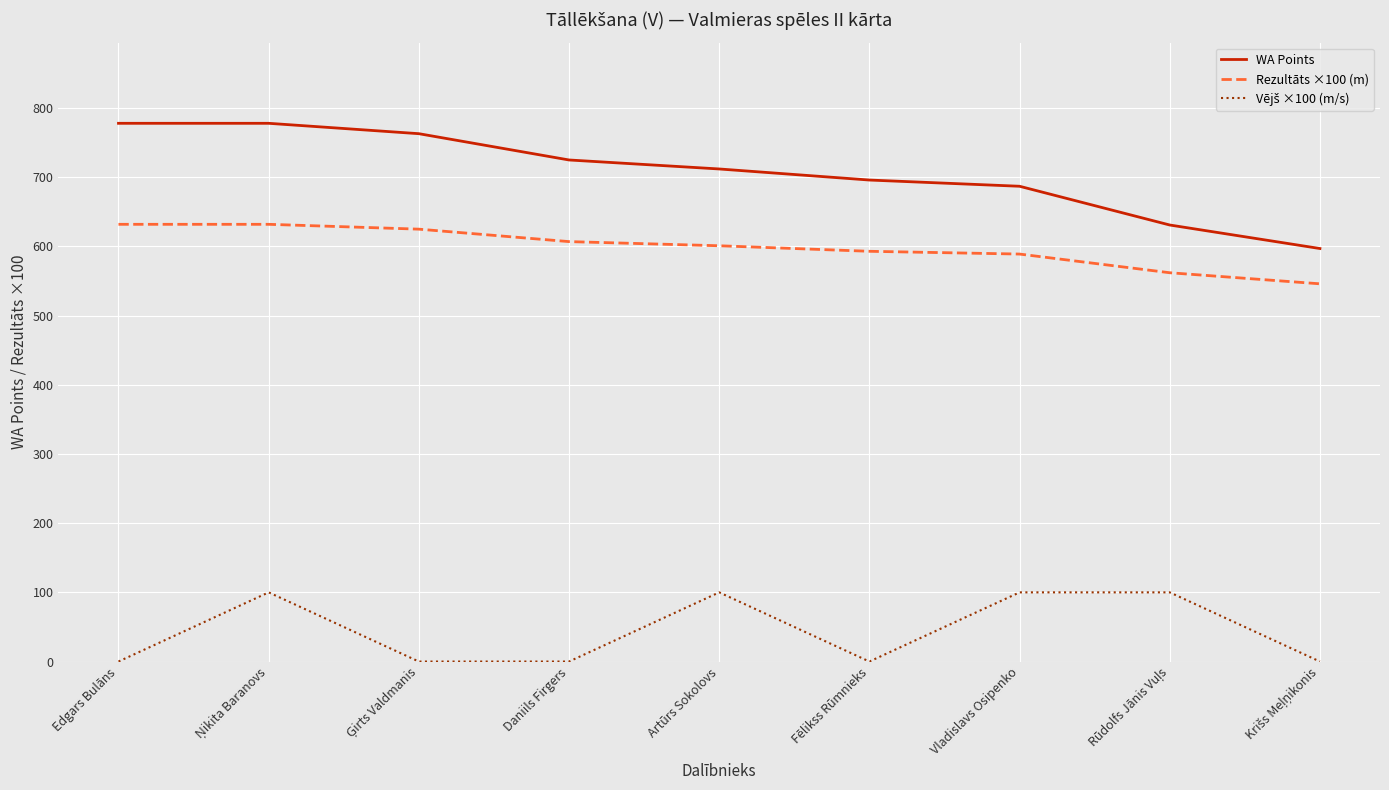

Which series has the largest range (max minus min)?

WA Points